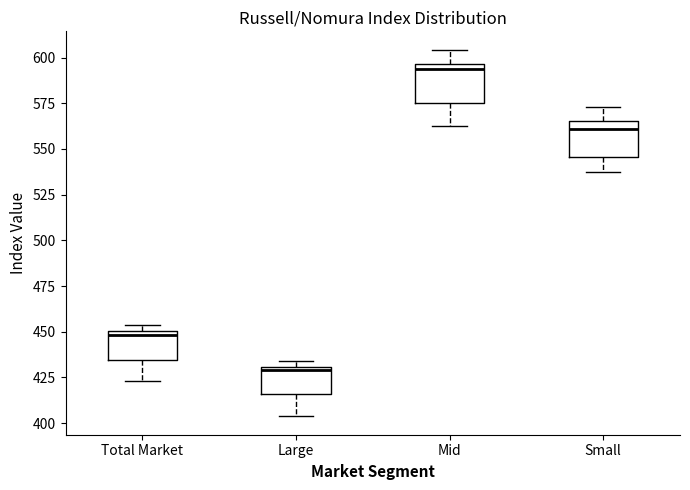

Reading left to right, transcribe this box plot: for each box, give where its median line is, the range the box spans, and where its two whiskers end, as read against the y-axis. The values are not printed on the chart, so give them approximately, as read against the axis.

Total Market: median 450 (just below the box's upper edge), box 435 to 450, whiskers 425 to 455
Large: median 430 (just below the box's upper edge), box 415 to 430, whiskers 405 to 435
Mid: median 595 (just below the box's upper edge), box 575 to 595, whiskers 560 to 605
Small: median 560, box 545 to 565, whiskers 535 to 575